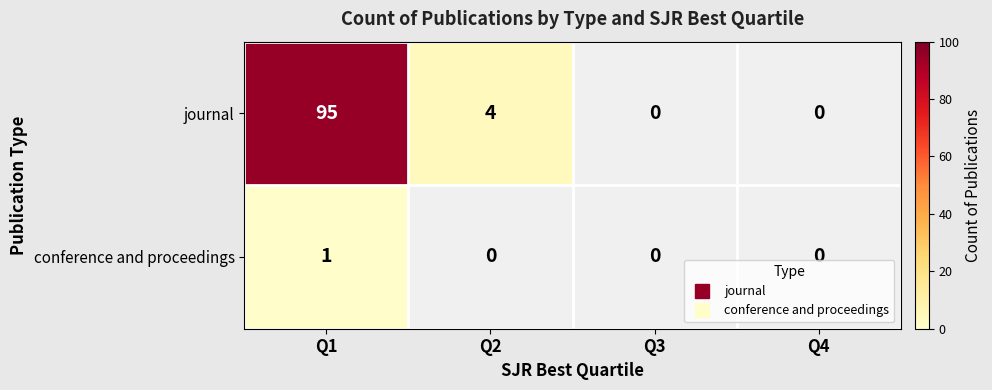

Count the number of data series in this chart.

2